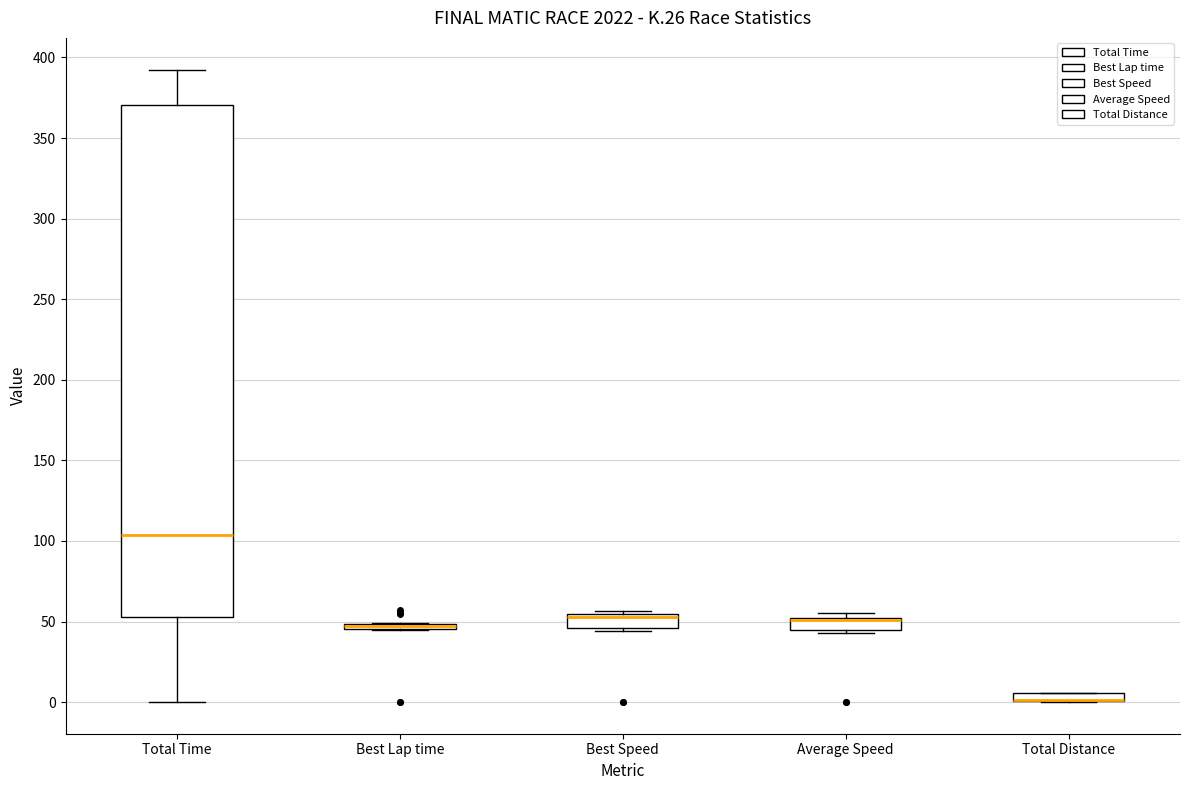

Comparing the boxes themselves (not the whiskers), which one is the tallest?

Total Time